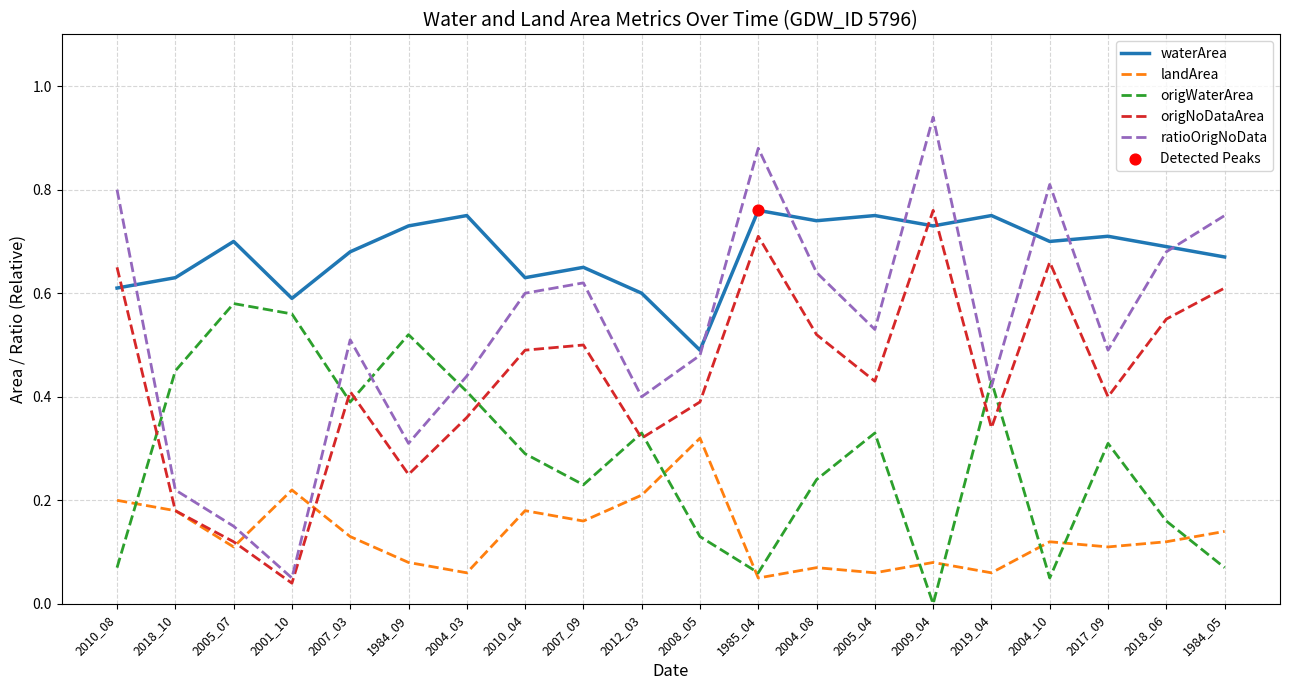

Which series has the largest range (max minus min)?

ratioOrigNoData